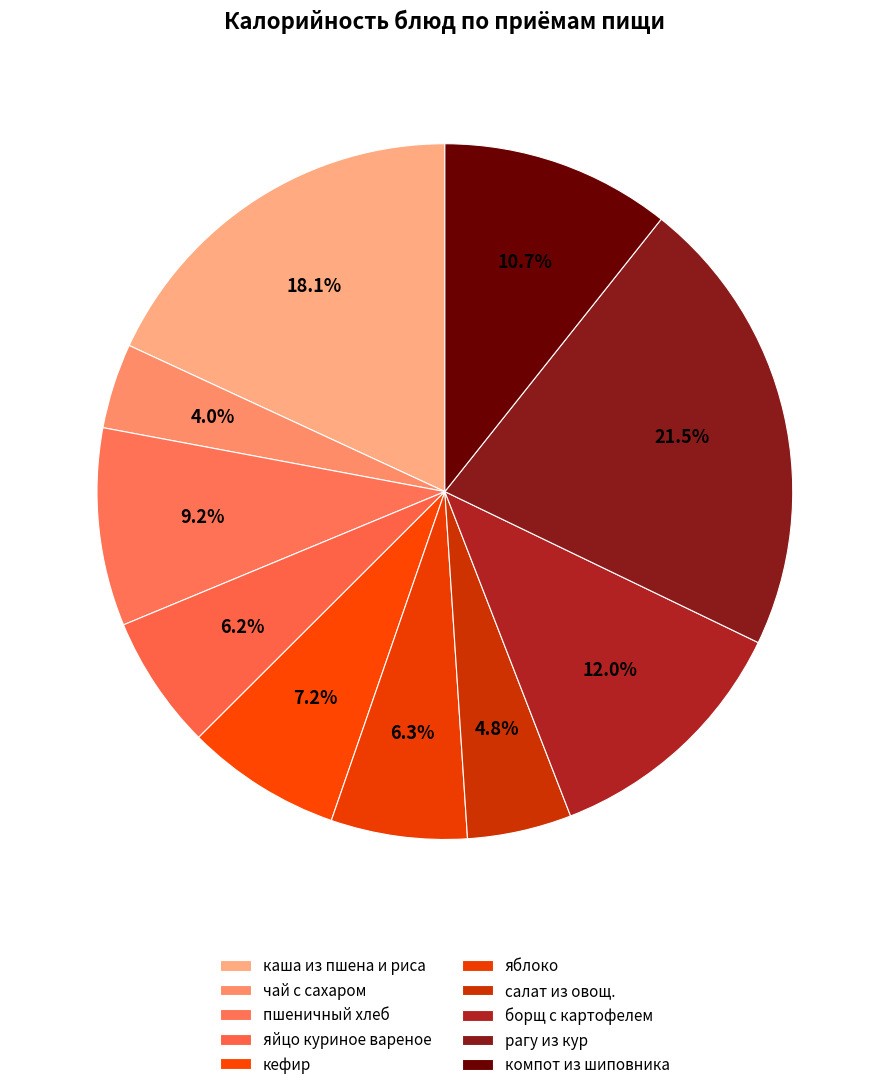

To the nearest percent, what percentage of the pie is яйцо куриное вареное?

6%